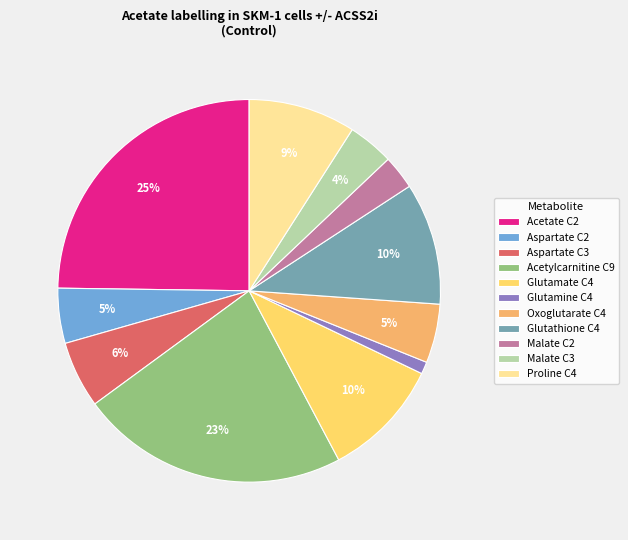

Which slice is the largest?

Acetate C2